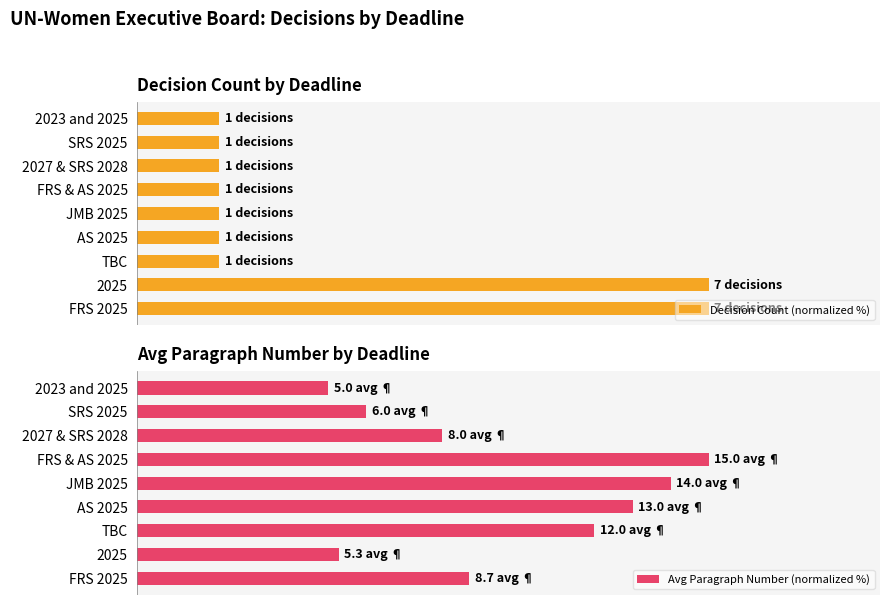

Which series changed the most between AS 2025 and JMB 2025?

Avg Paragraph Number (normalized %)